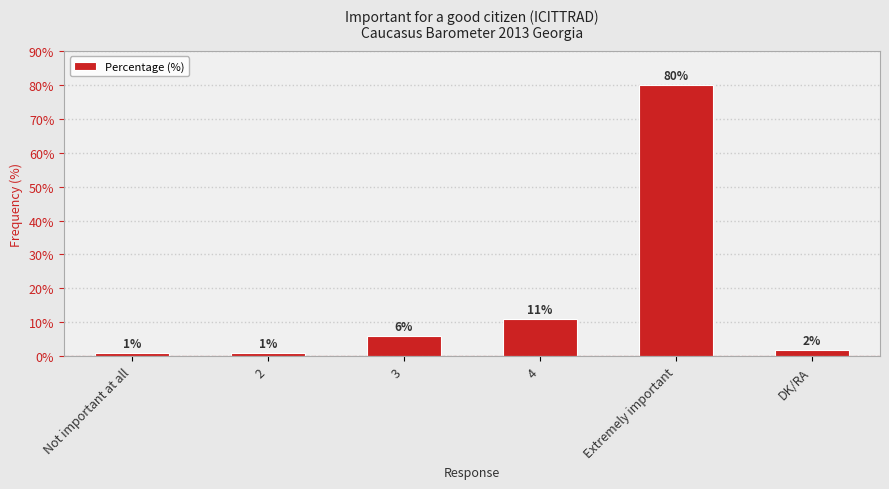

Is it true that the value at 4 is 6?

False